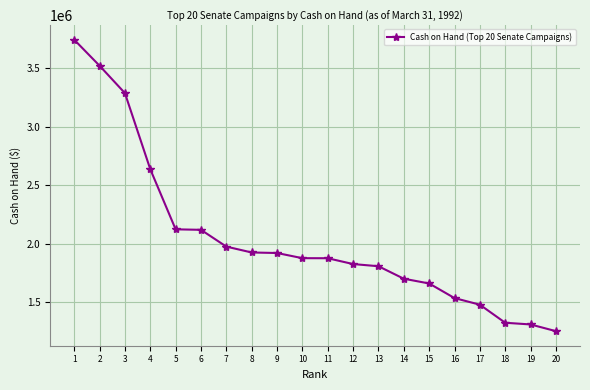

Does the chart display data point markers on the line(s)?

Yes